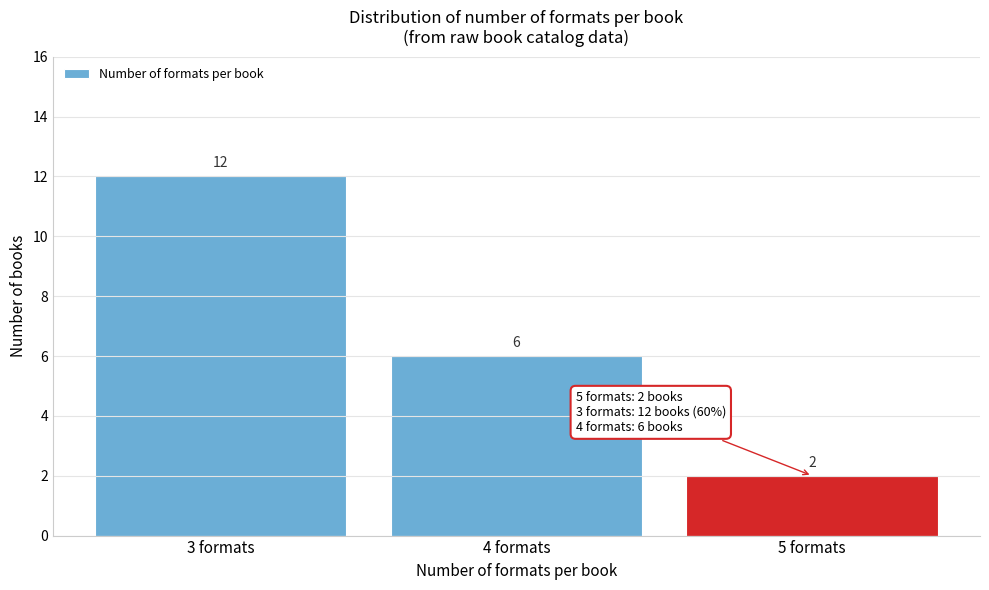

Reading left to right, transcribe all the data shown in this chart.

3 formats=12	4 formats=6	5 formats=2